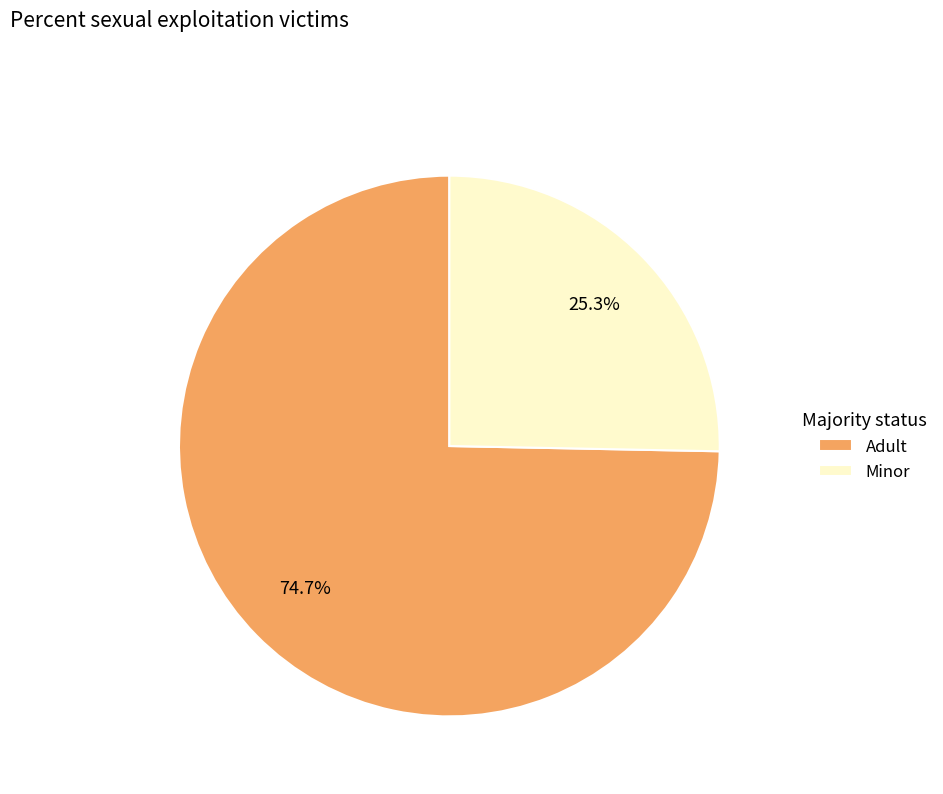

How many segments does this pie chart have?

2